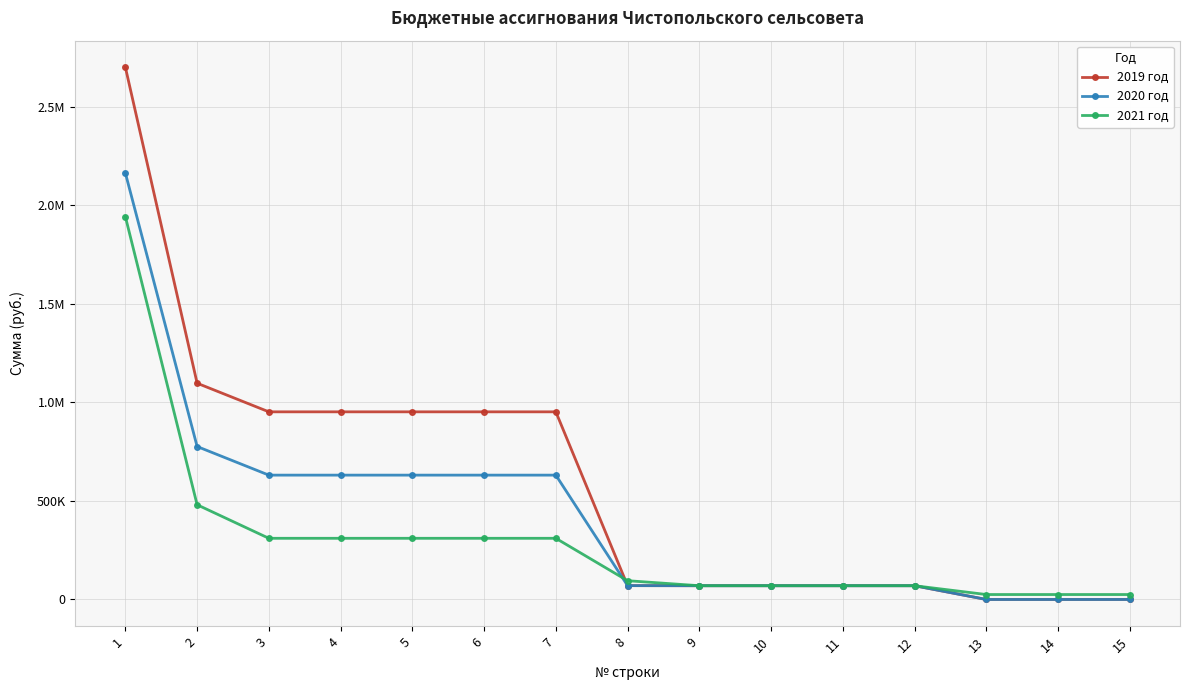

Is it true that 2021 год equals 16913.9 at 12?

False